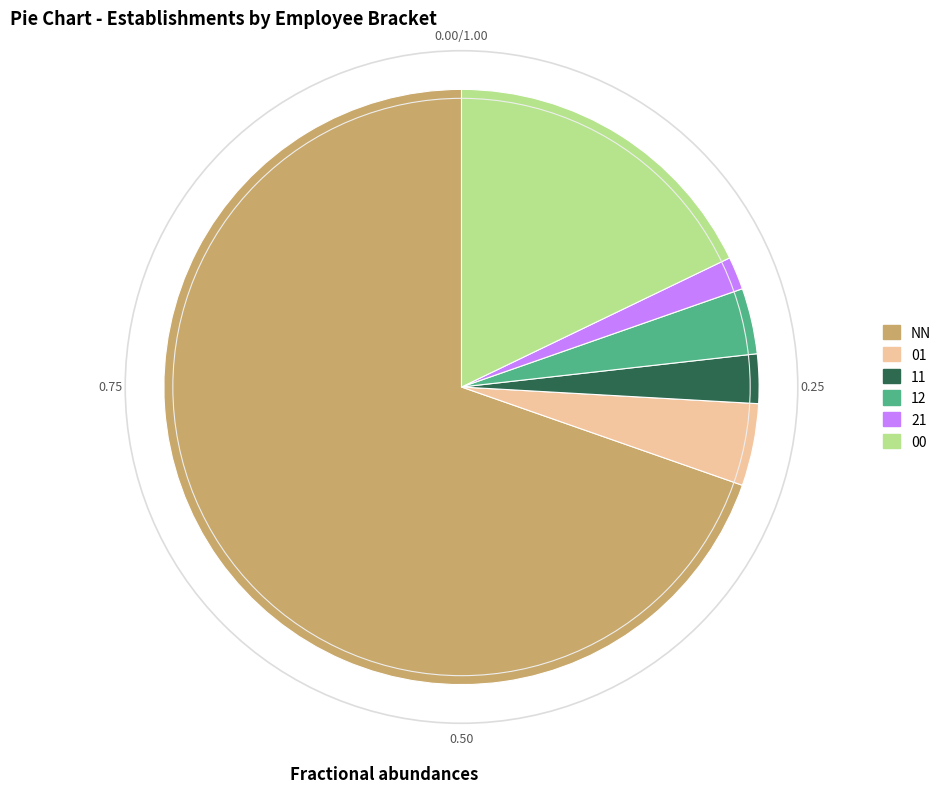

How many segments does this pie chart have?

6